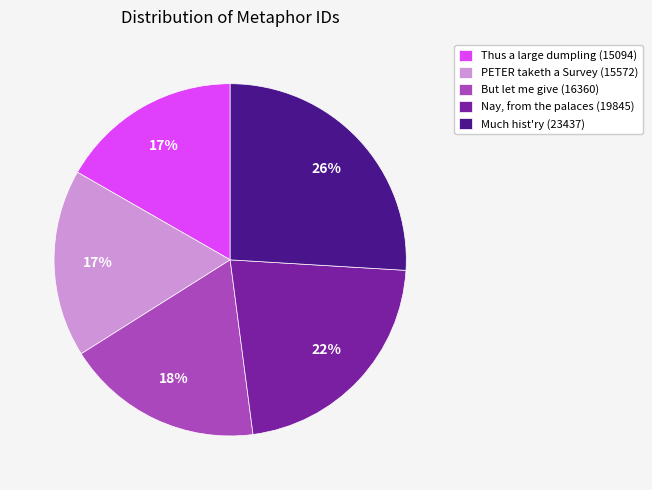

To the nearest percent, what is the average slice percentage?

20%